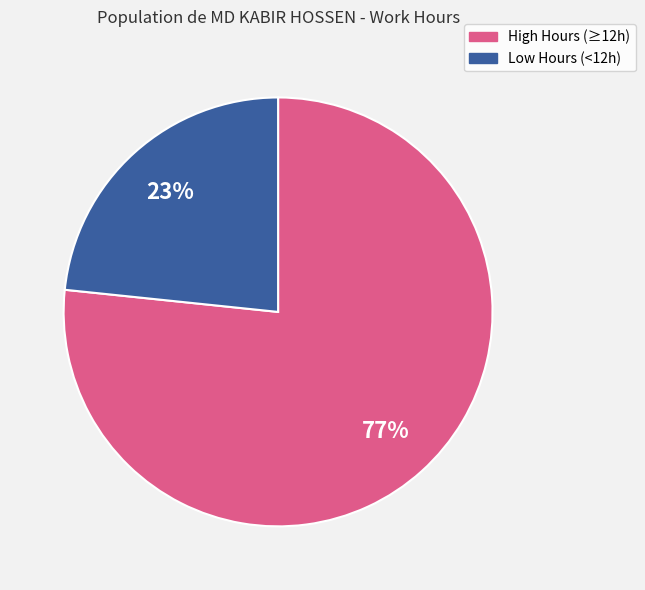

What percentage is the High Hours (≥12h) slice, to the nearest percent?

77%